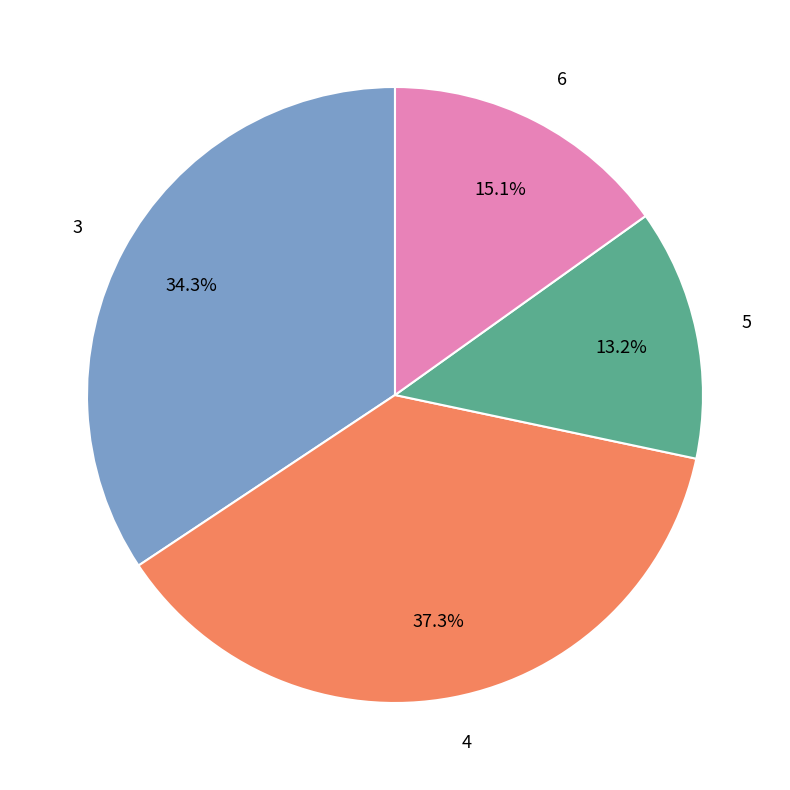

How many segments does this pie chart have?

4